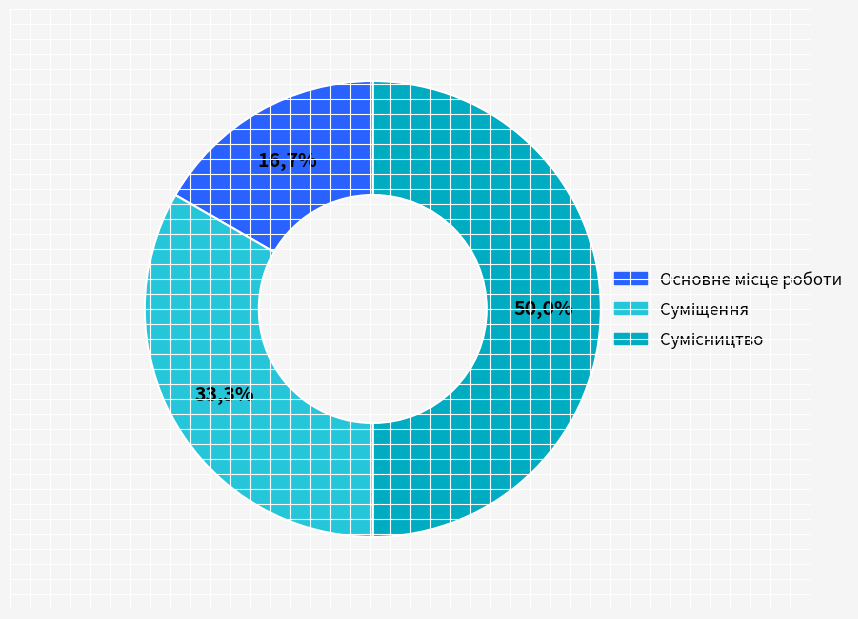

Does any single category account for the majority?

No